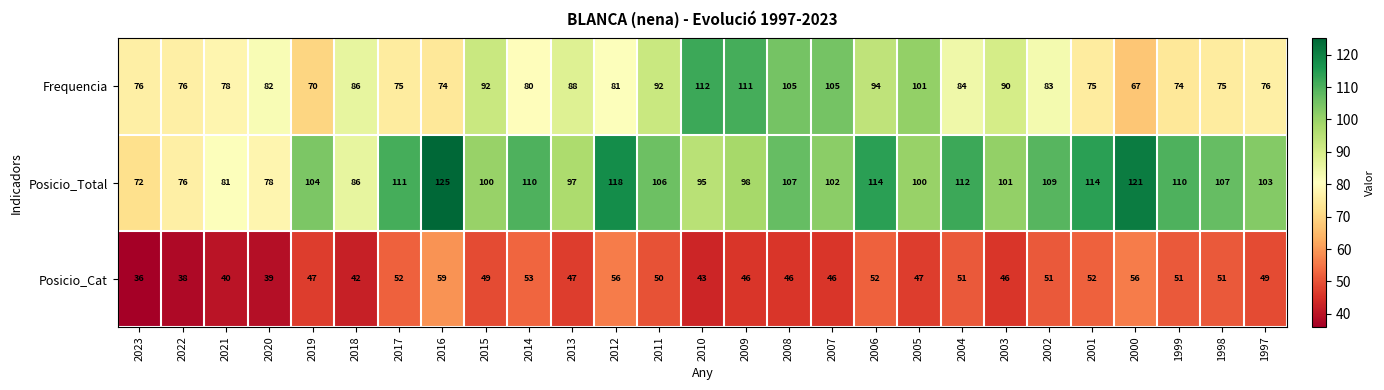

Rank the series by their average value, from lowest to highest.

Posicio_Cat, Frequencia, Posicio_Total